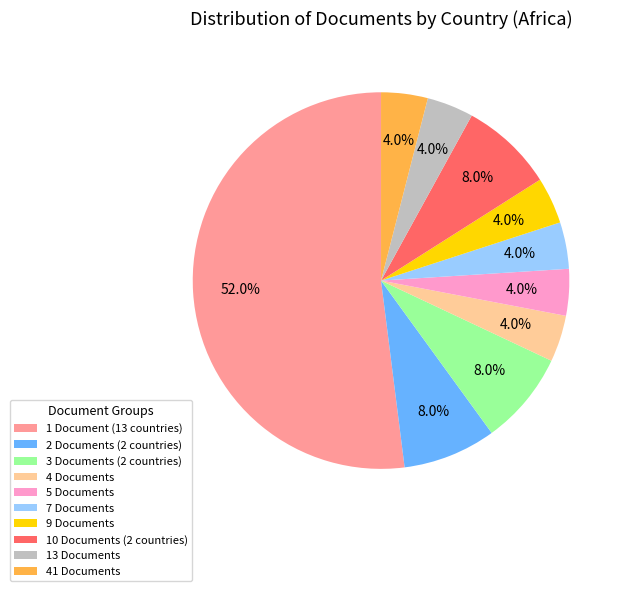

Is 3 Documents (2 countries) the majority of the pie?

No